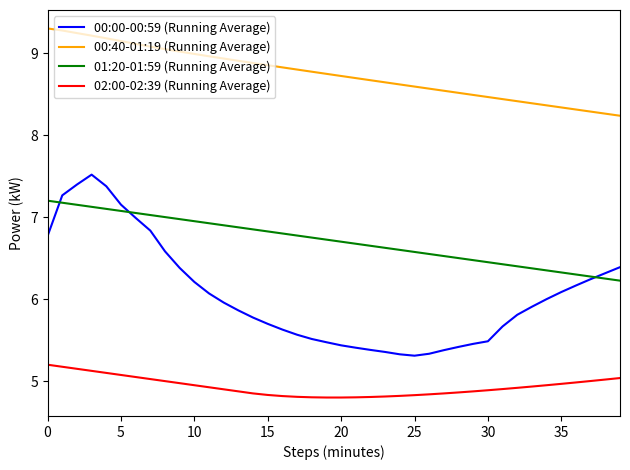

Rank the series by their maximum value, from lowest to highest.

02:00-02:39 (Running Average), 01:20-01:59 (Running Average), 00:00-00:59 (Running Average), 00:40-01:19 (Running Average)